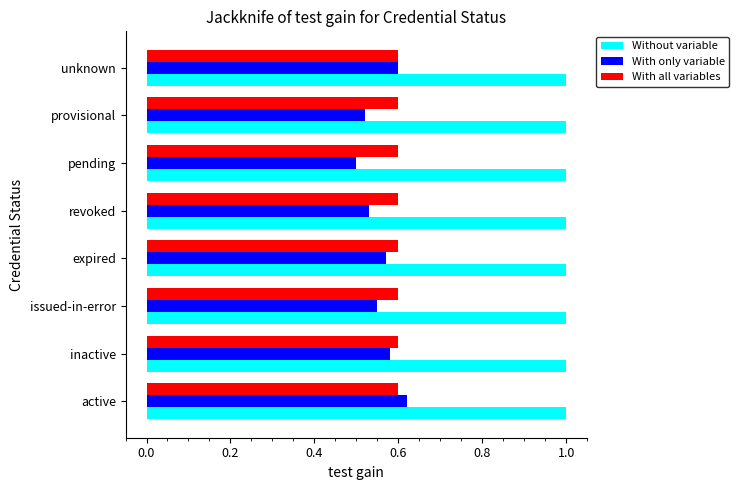

What is the spread (max minus min) of values at active?

0.4